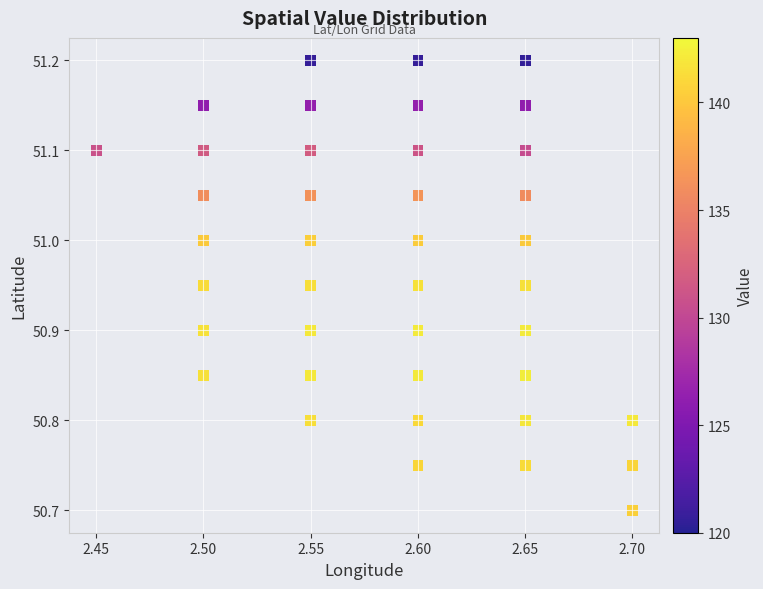

What Y value in the scatter plot is closest to 50?

50.7